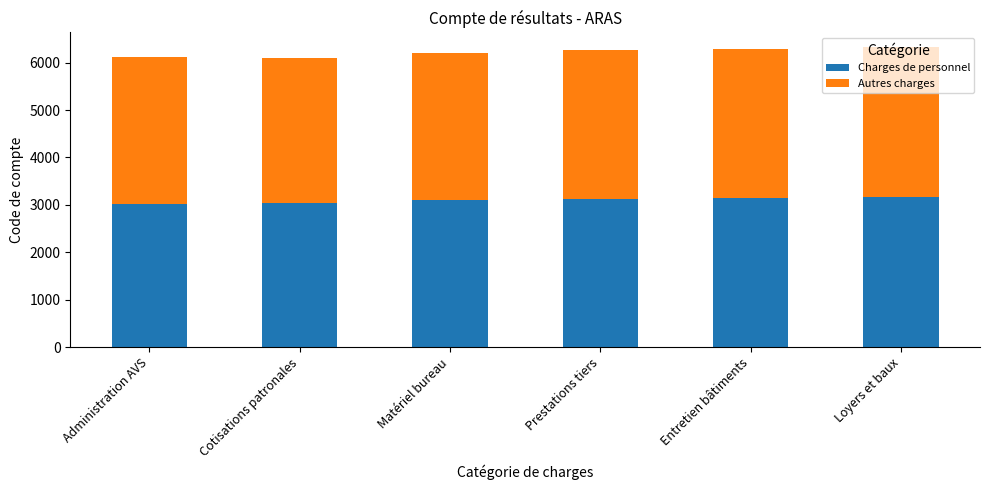

True or false: Charges de personnel has a value of 1583 at Cotisations patronales.

False